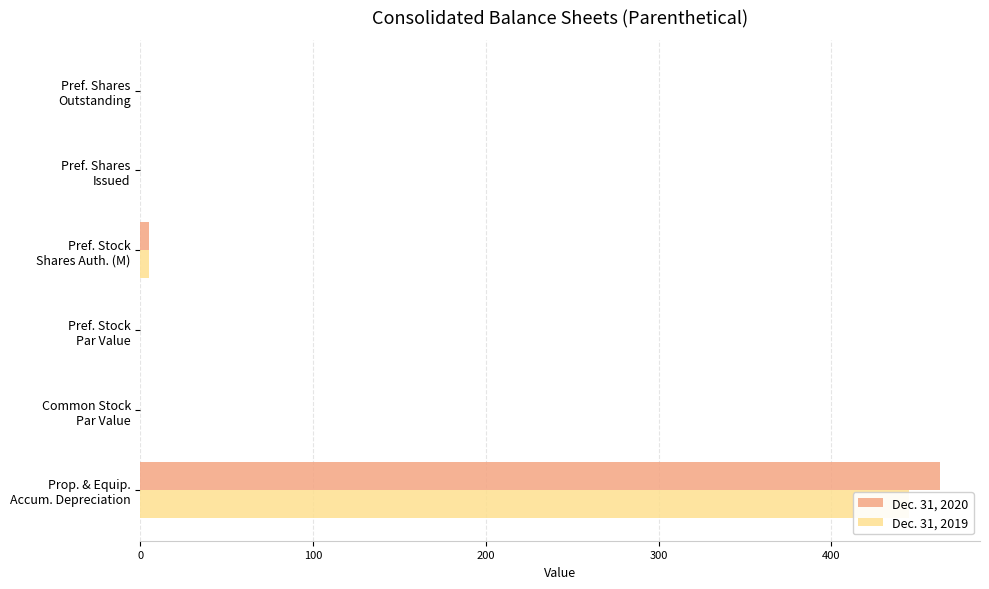

What is the sum of all Dec. 31, 2019 values?

450.0